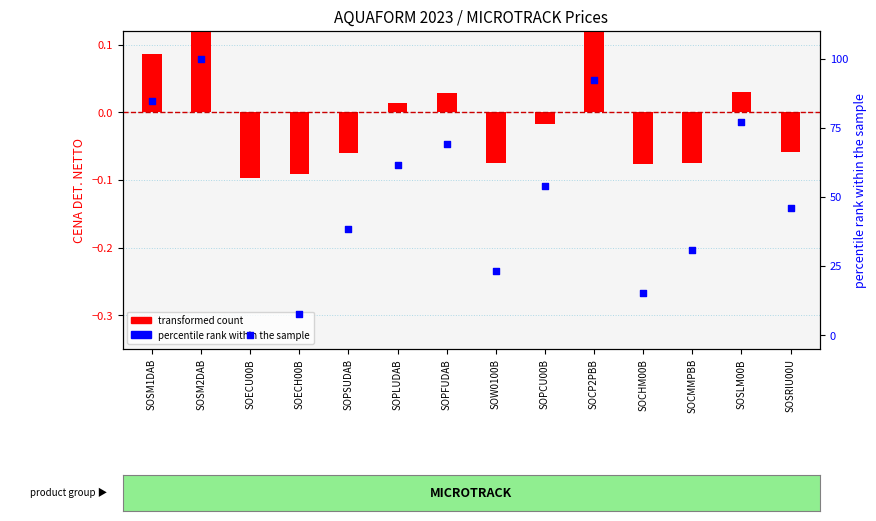

Which series contains the lowest Y value?

transformed count